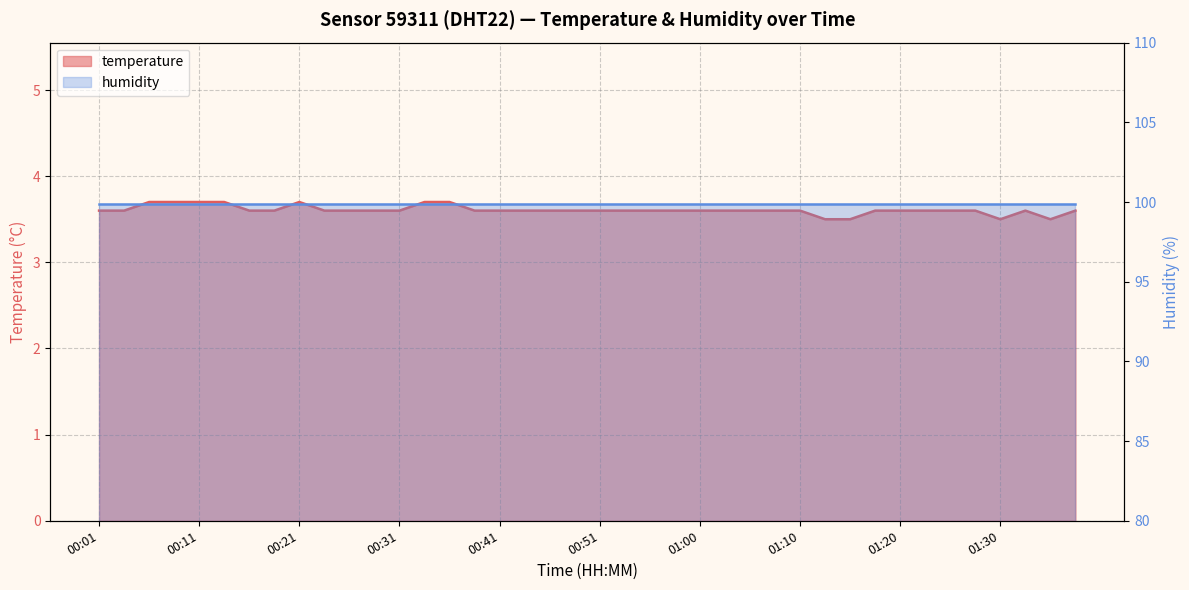

The value at 00:19 is 3.6. True or false?

True